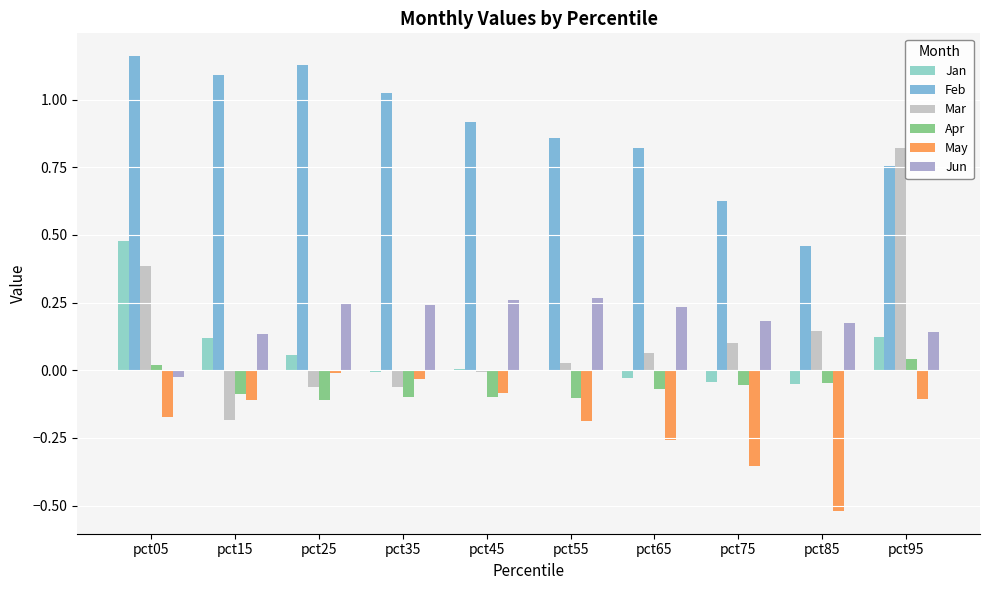

Is it true that Feb equals 0.5 at pct65?

False